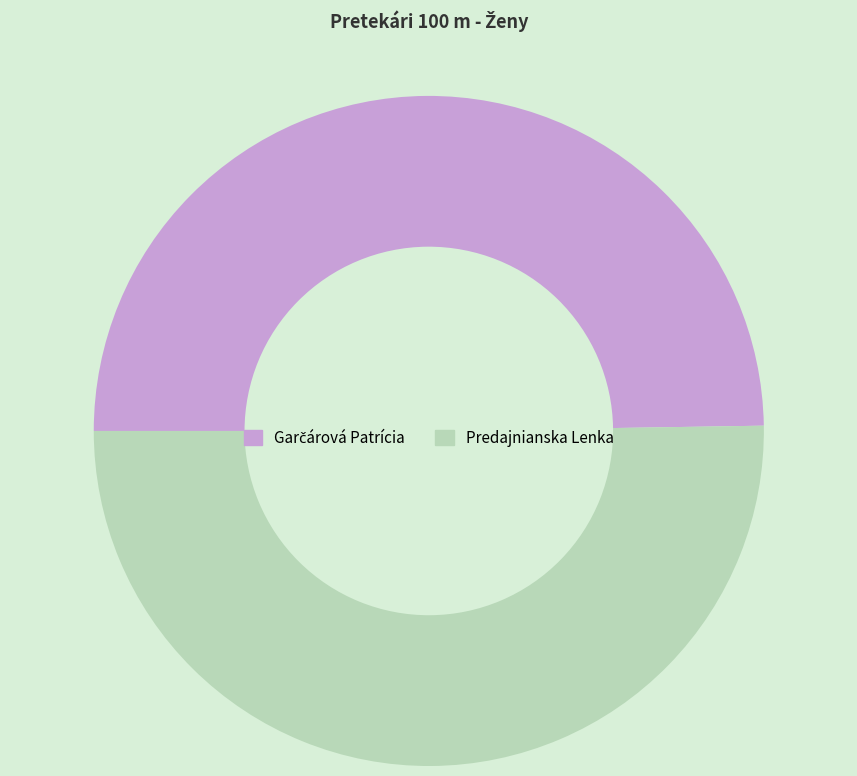

True or false: Predajnianska Lenka accounts for 50% of the total.

True